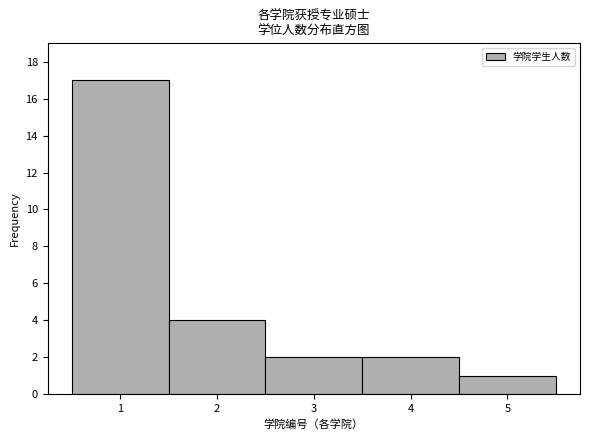

How tall is the bar that spans 2.5 to 3.5 on the x-axis? The values are not printed on the chart, so give them approximately, as read against the axis.

2